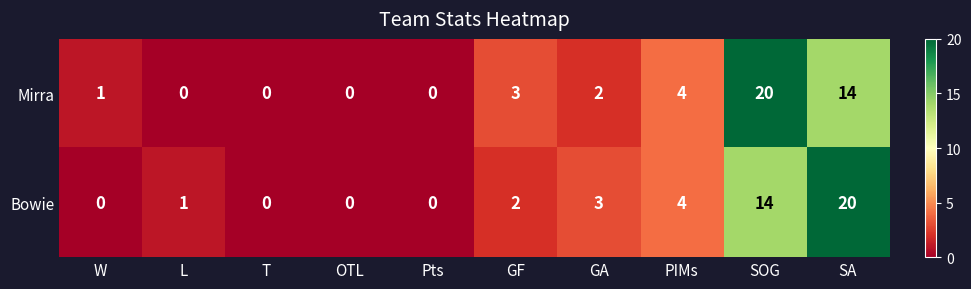

What is the average value of the Bowie series?

4